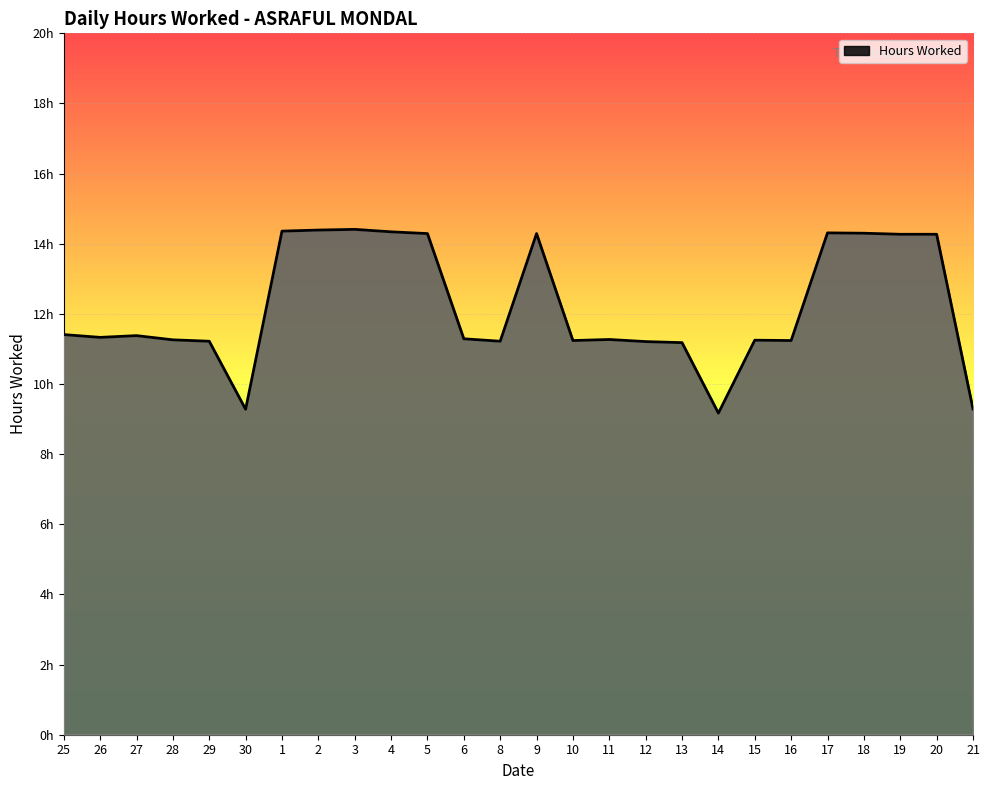

List the labels in order of value, largest first.

3, 2, 1, 4, 17, 18, 5, 9, 19, 20, 25, 27, 26, 6, 11, 28, 15, 10, 16, 29, 8, 12, 13, 21, 30, 14